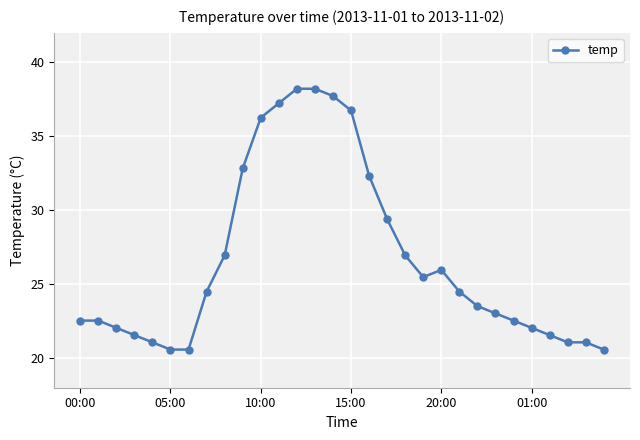

What is the minimum value shown in the chart?

20.6